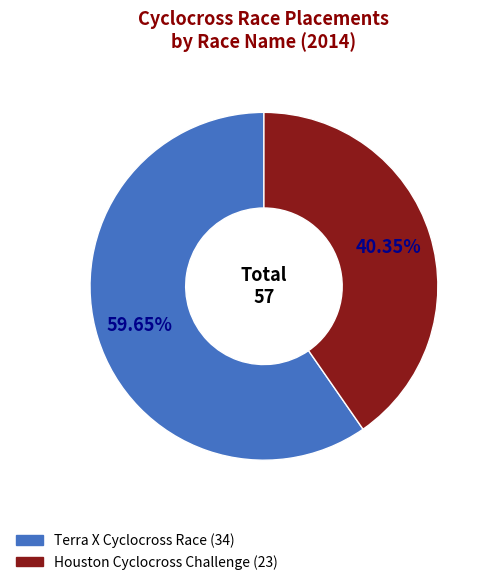

What percentage is NOT represented by Houston Cyclocross Challenge?

59.6%